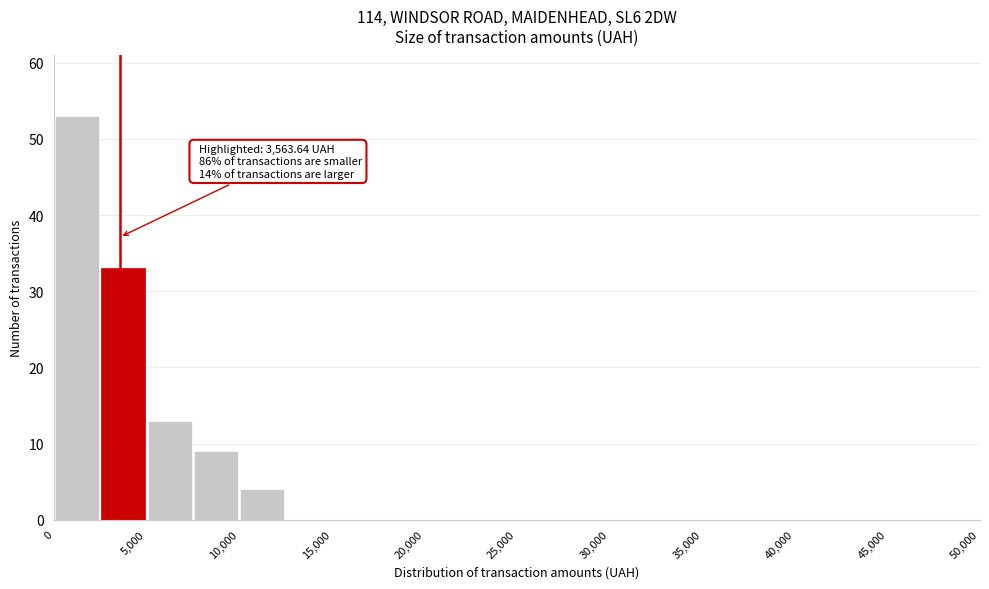

Which range on the x-axis has the tallest bar?

0 to 2500